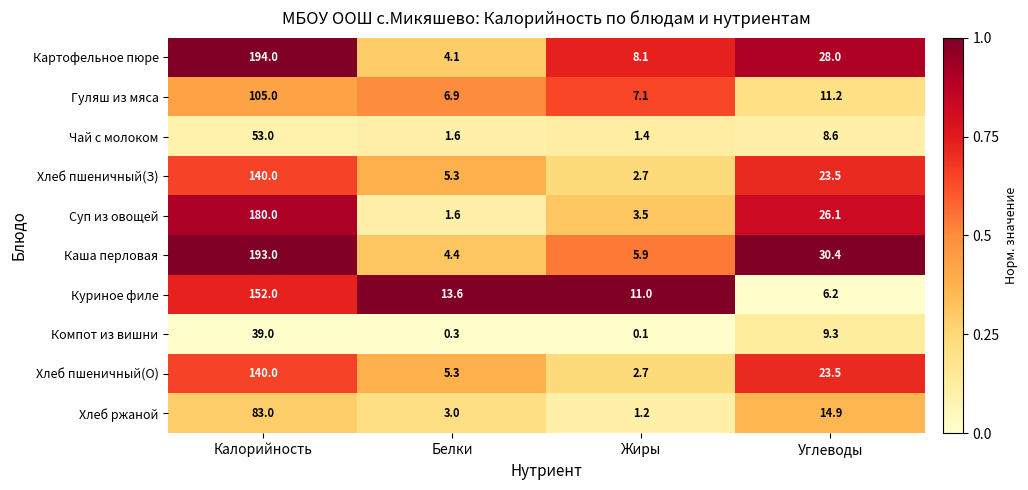

The value of Суп из овощей at Жиры is 3.5. True or false?

True